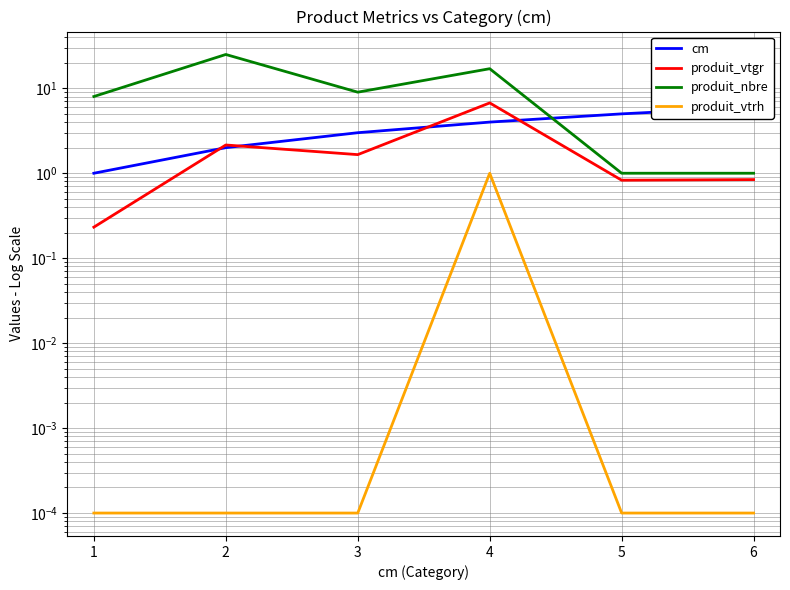

What is the value of the produit_nbre point at the 6th from the left?

1.0